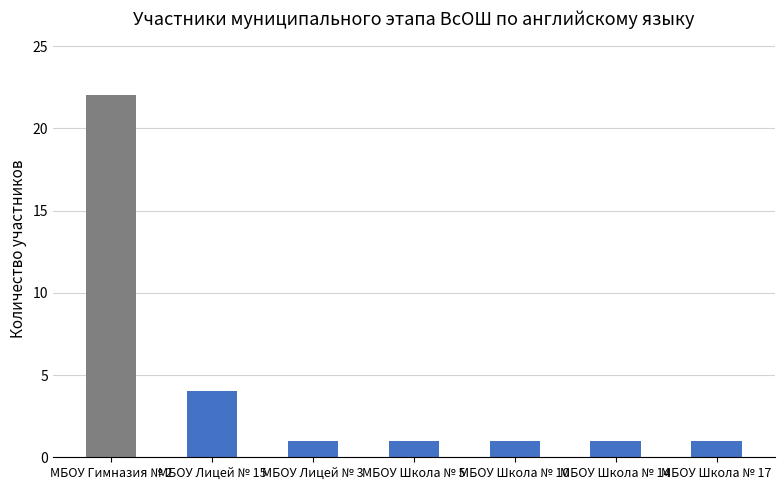

Is it true that the value at МБОУ Школа № 5 is 2?

False